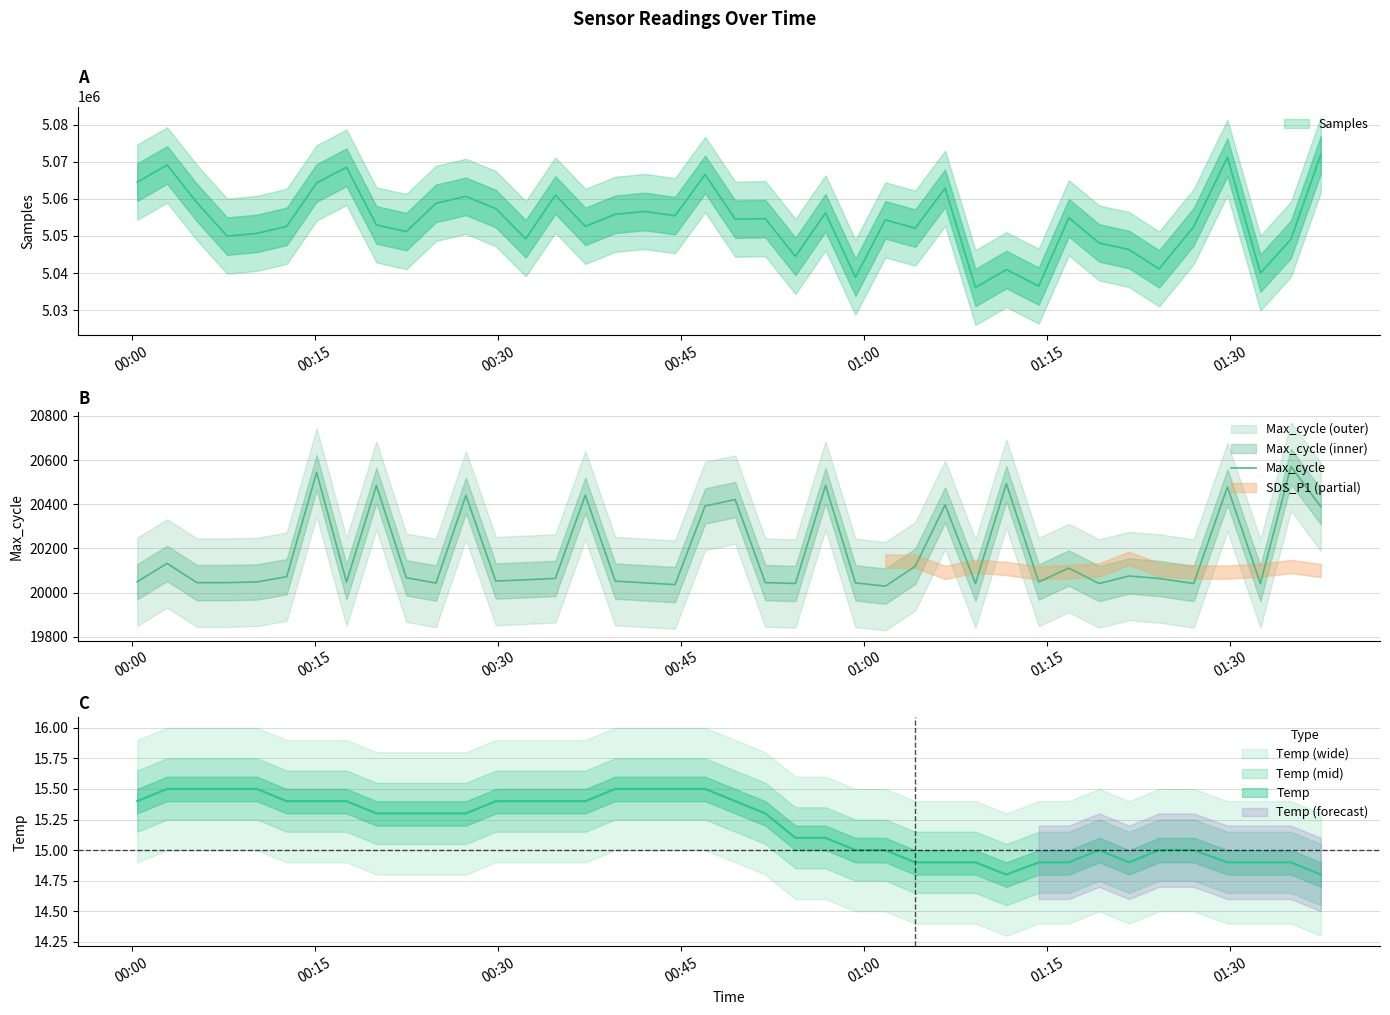

What is the minimum value for Max_cycle?

20029